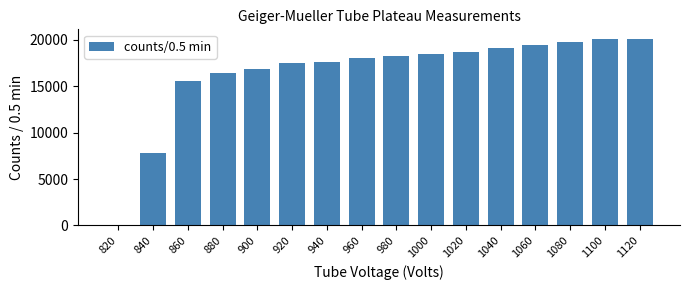

At which label is the value closest to 10052?

840